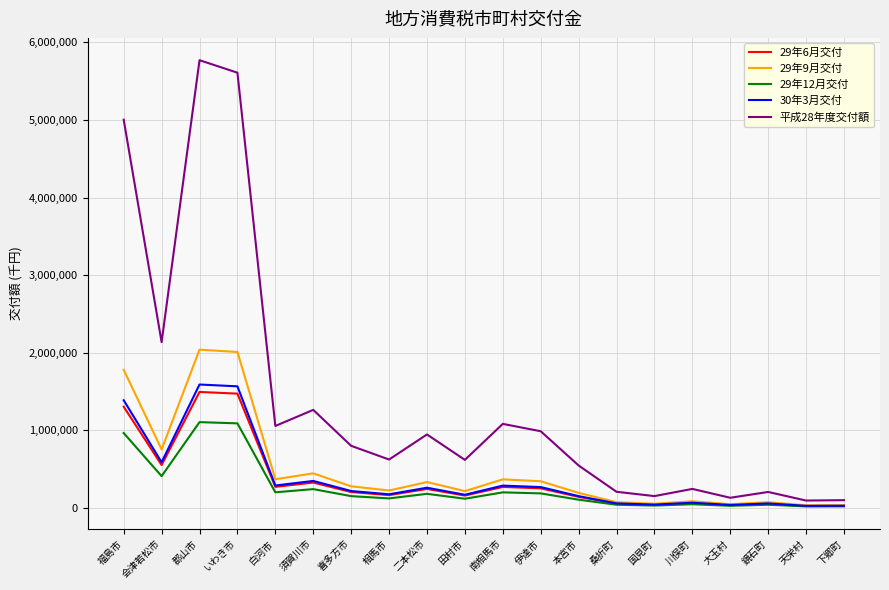

What is the difference between the highest and lowest values at 郡山市?

4667006